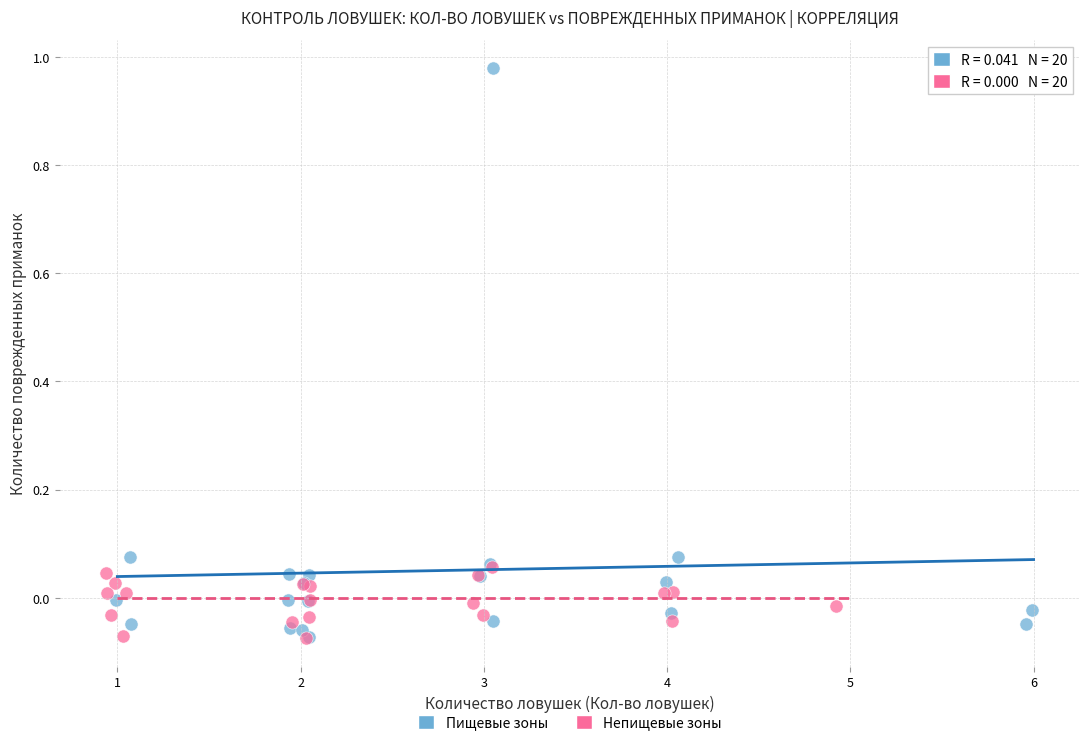

What are all the series names shown in the legend?

Пищевые зоны, Непищевые зоны